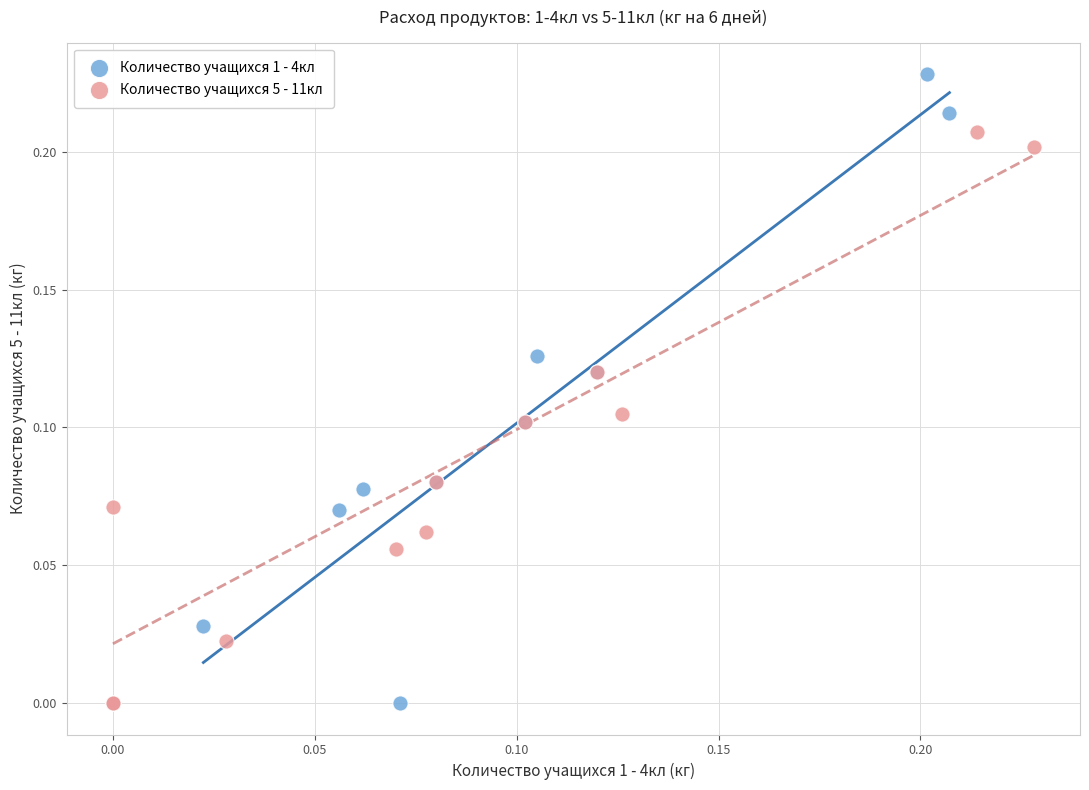

What are all the series names shown in the legend?

Количество учащихся 1 - 4кл, Количество учащихся 5 - 11кл